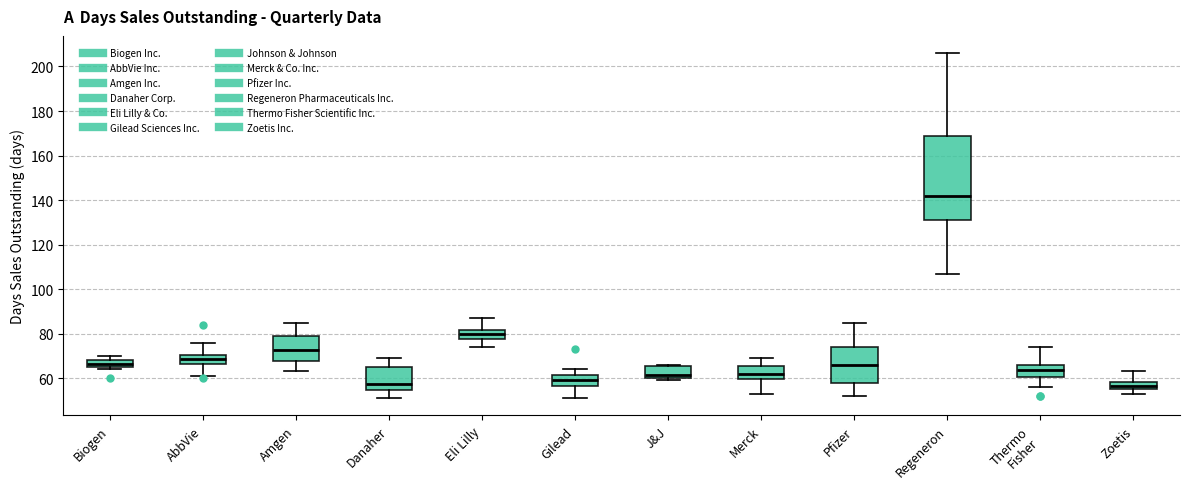

Comparing the boxes themselves (not the whiskers), which one is the tallest?

Regeneron